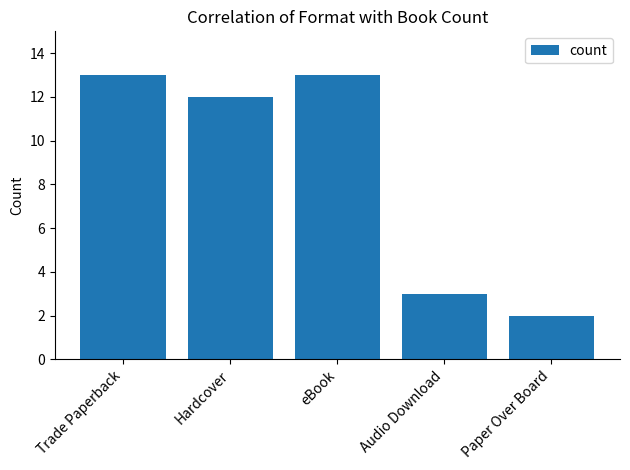

What is the change in value from Hardcover to Paper Over Board?

-10